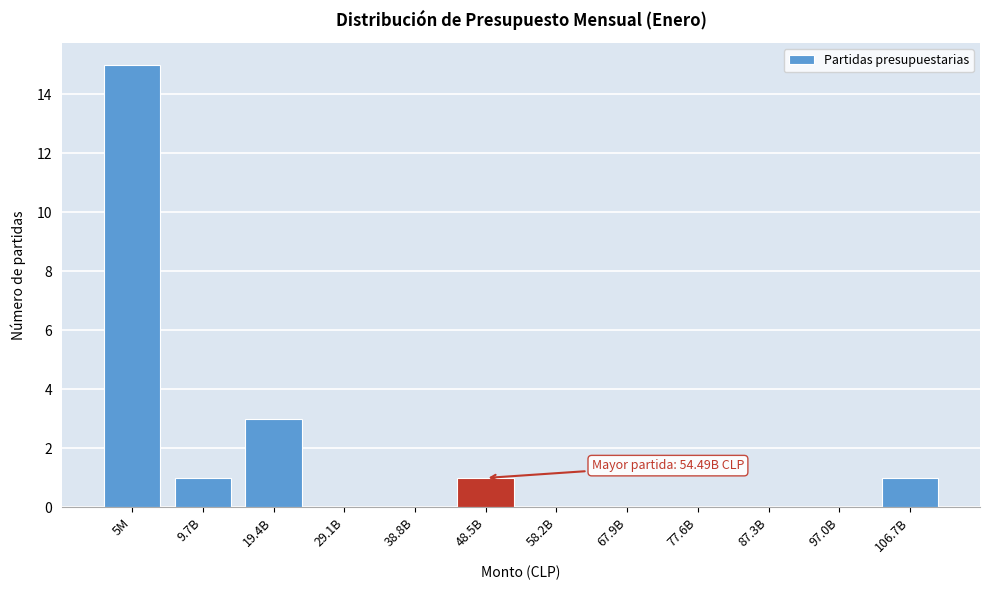

Reading left to right, extract all data points from this chart.

5M=15	9.7B=1	19.4B=3	29.1B=0	38.8B=0	48.5B=1	58.2B=0	67.9B=0	77.6B=0	87.3B=0	97.0B=0	106.7B=1